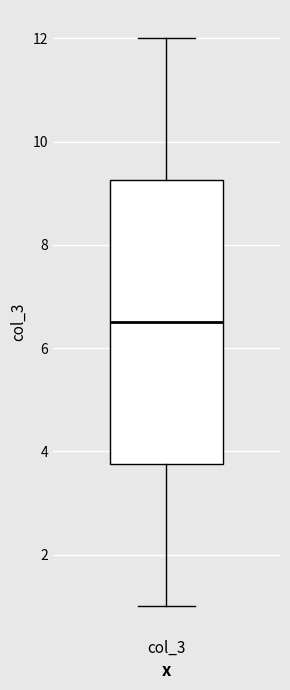

Read this box plot against the y-axis: the position of the median line, the range covered by the box, and the ends of both whiskers. The values are not printed on the chart, so give them approximately, as read against the axis.

median 6.6, box 3.8 to 9.2, whiskers 1.0 to 12.0